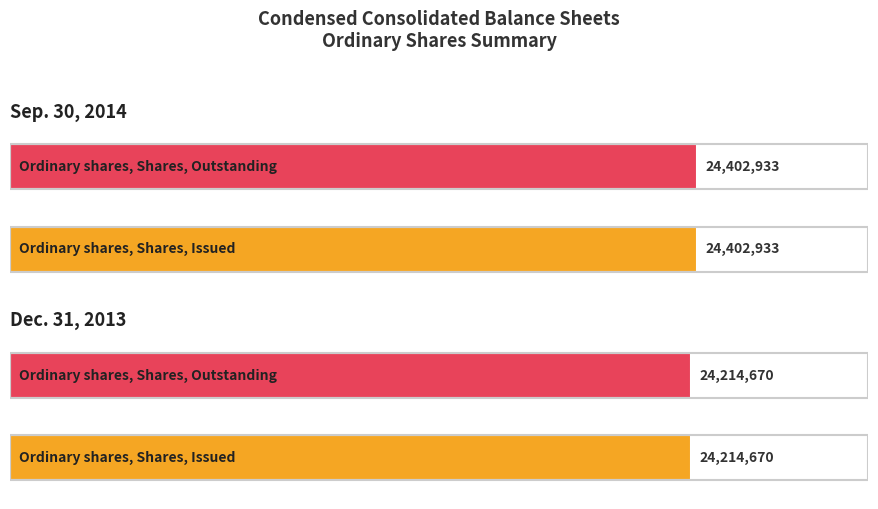

Which series has the largest range (max minus min)?

Sep. 30, 2014